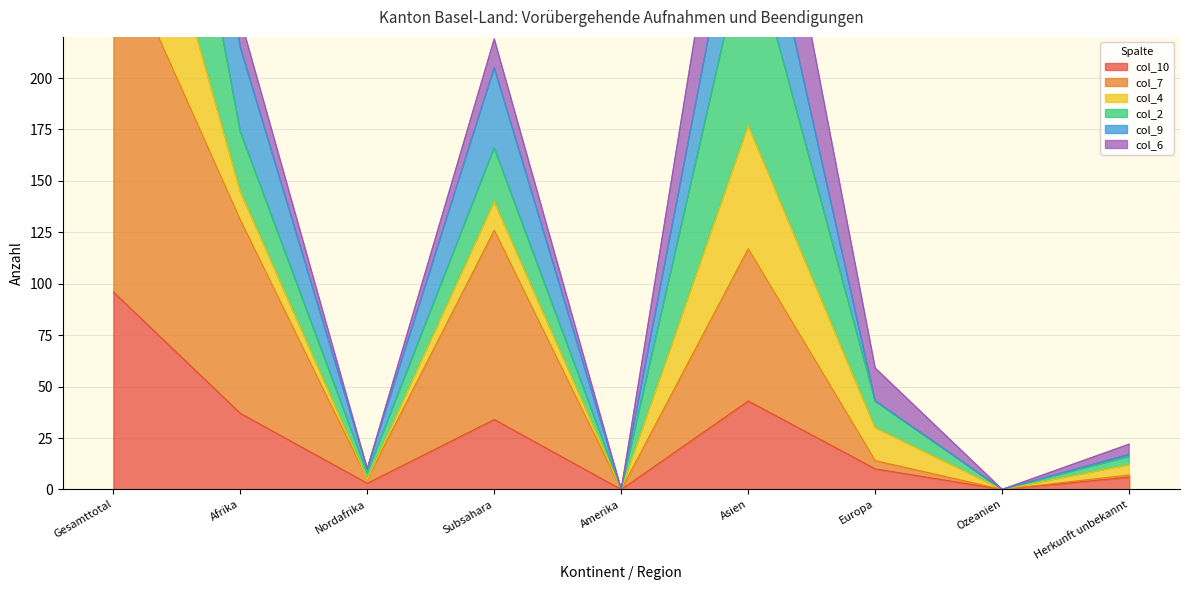

At which label does col_7 reach its minimum?

Amerika